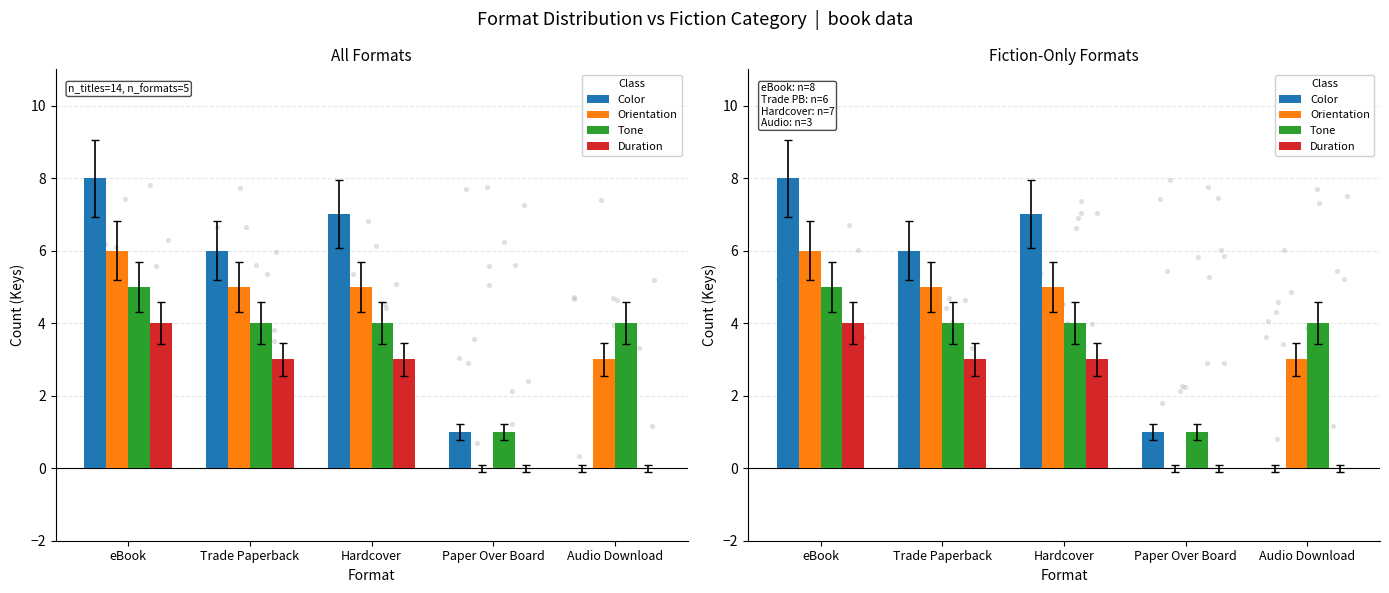

At which category is the sum across all series the highest?

eBook